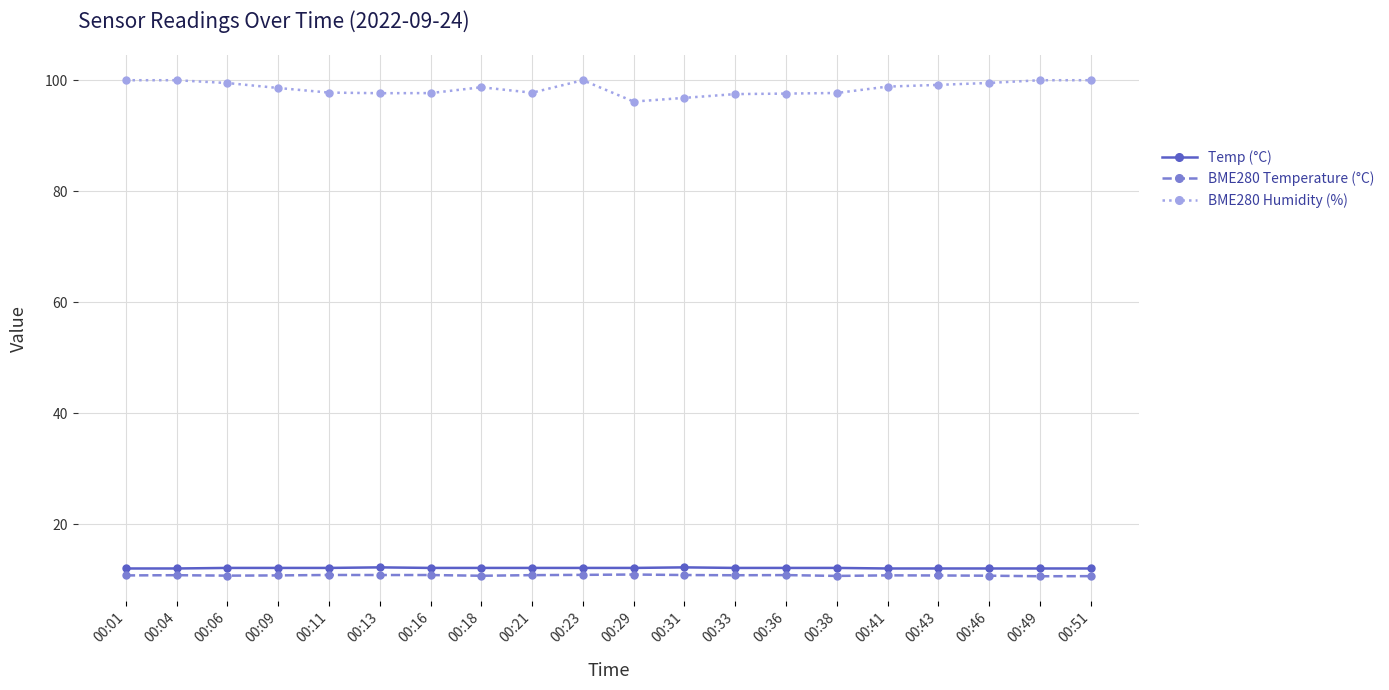

Is it true that BME280 Humidity (%) equals 97.8 at 00:21?

True